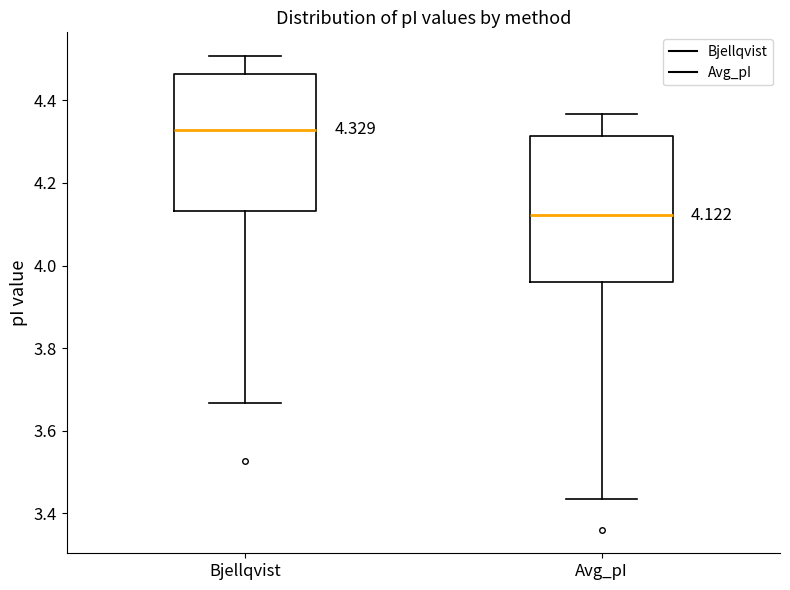

Which box has the highest median line?

Bjellqvist